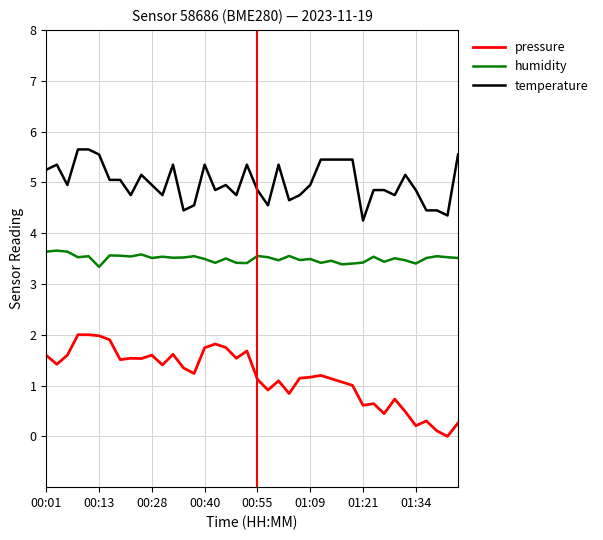

Which series has the largest total across all categories?

temperature